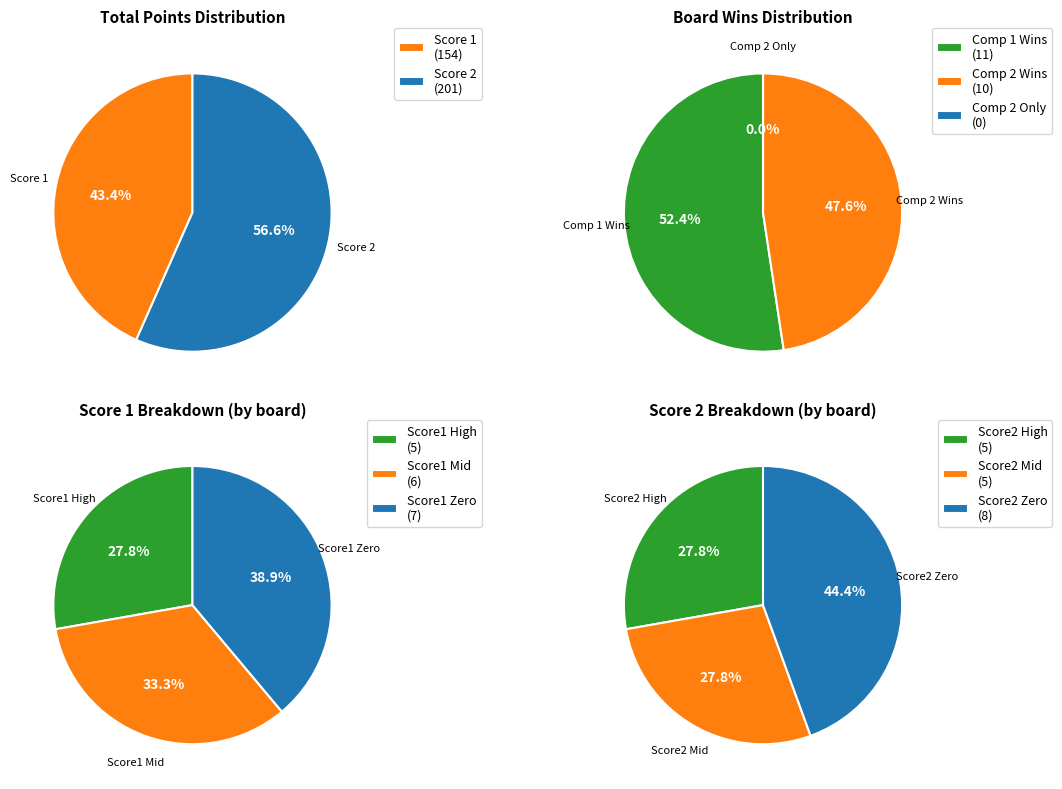

Is the sum of 6 and 2 greater than half?

No